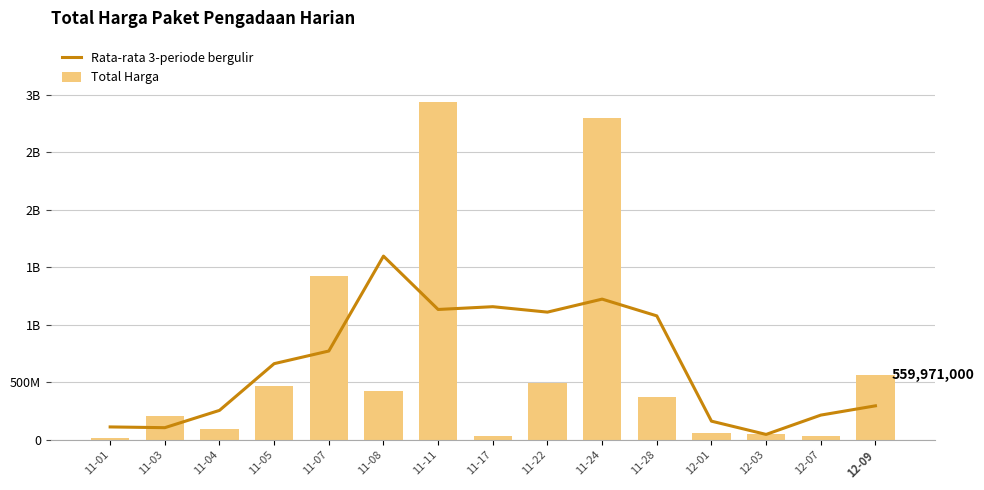

What is the greatest value displayed?

2938963240.0